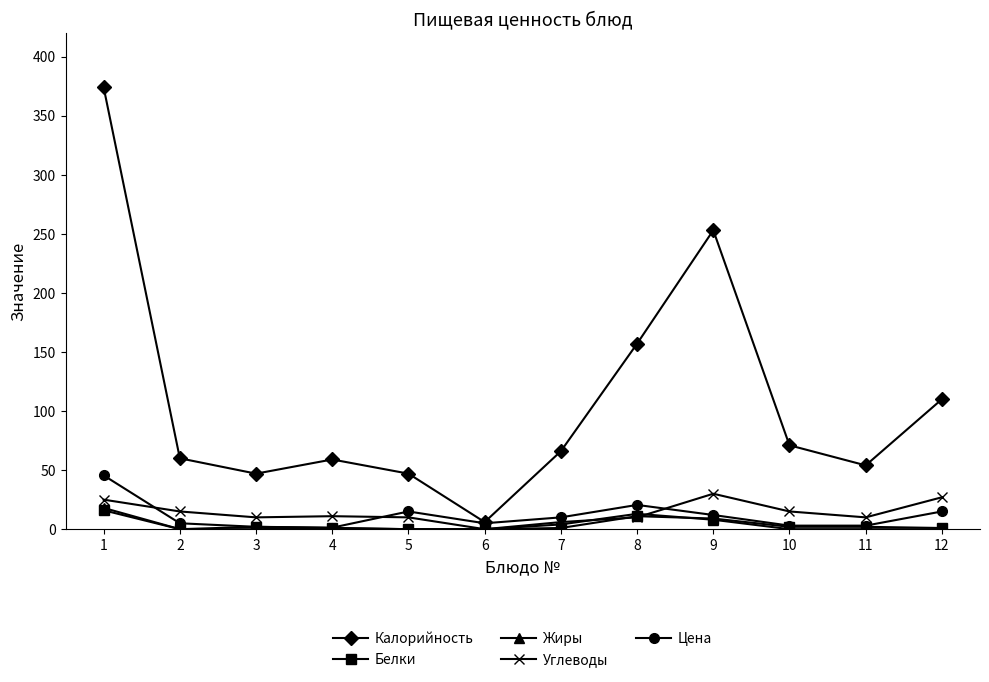

Is it true that Цена equals 12.0 at 9?

True